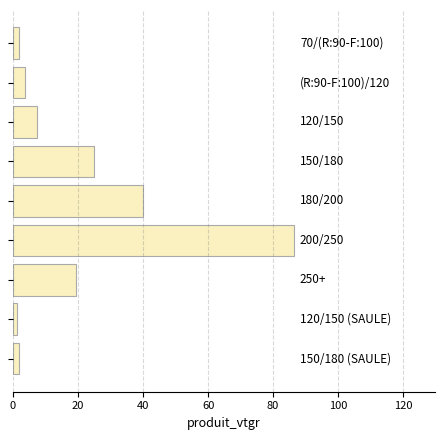

What is the value of the 6th bar from the top?

86.5